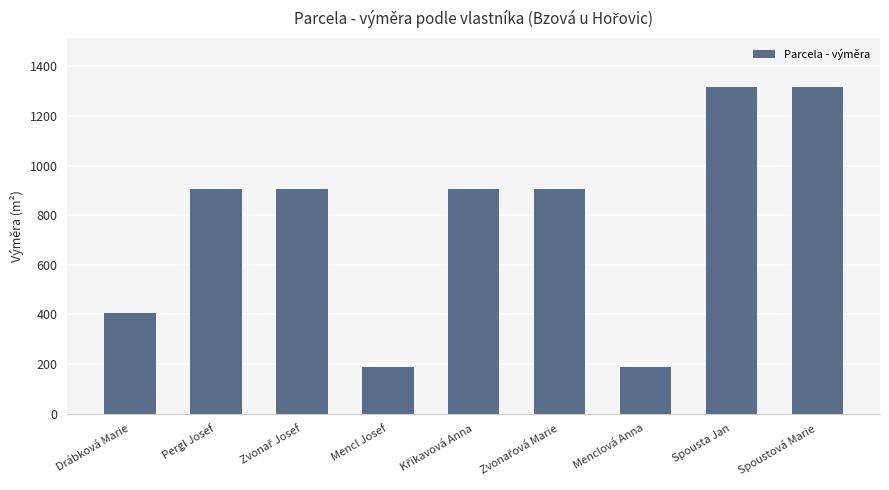

Does the chart contain stacked bars?

No